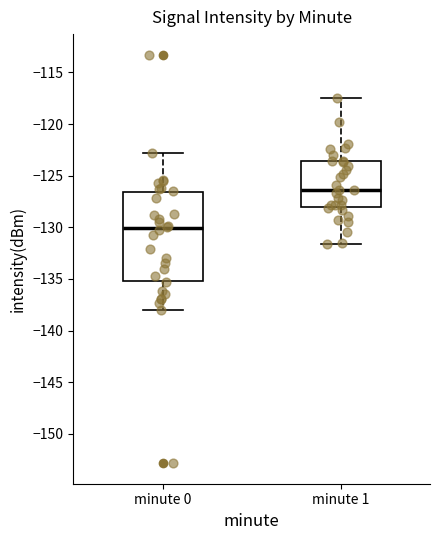

Which box has the highest median line?

minute 1